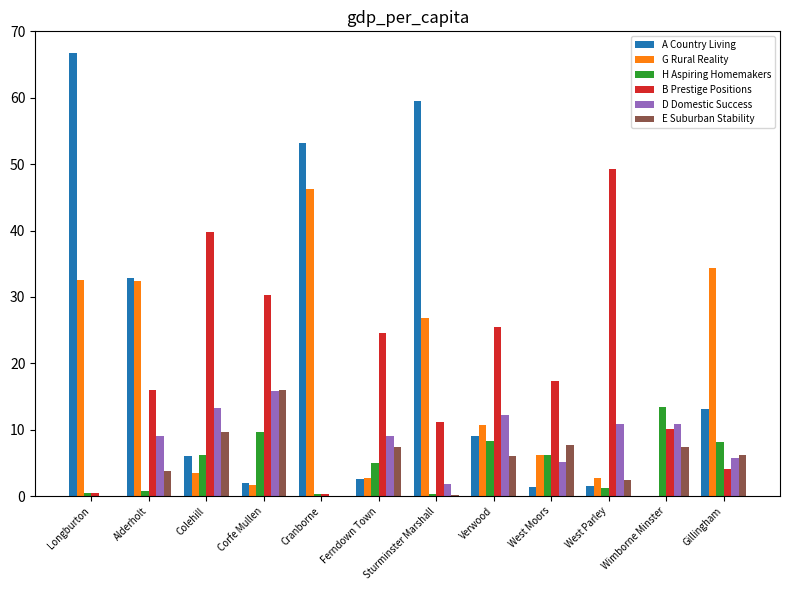

What are all the series names shown in the legend?

A Country Living, G Rural Reality, H Aspiring Homemakers, B Prestige Positions, D Domestic Success, E Suburban Stability